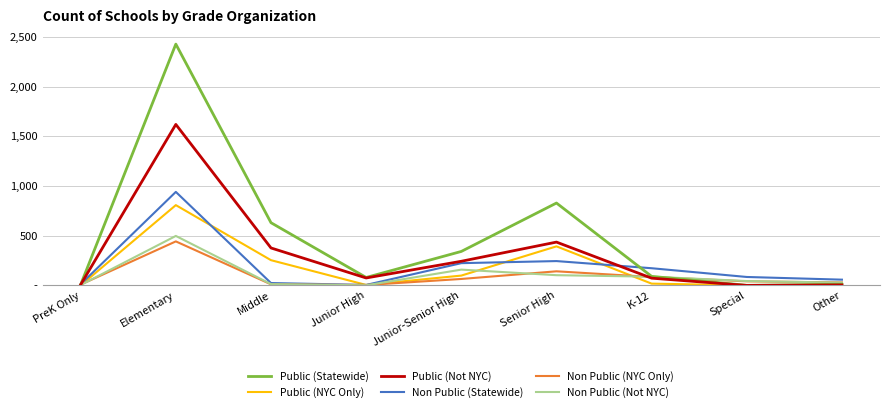

At which label is Non Public (NYC Only) closest to 223?

Senior High